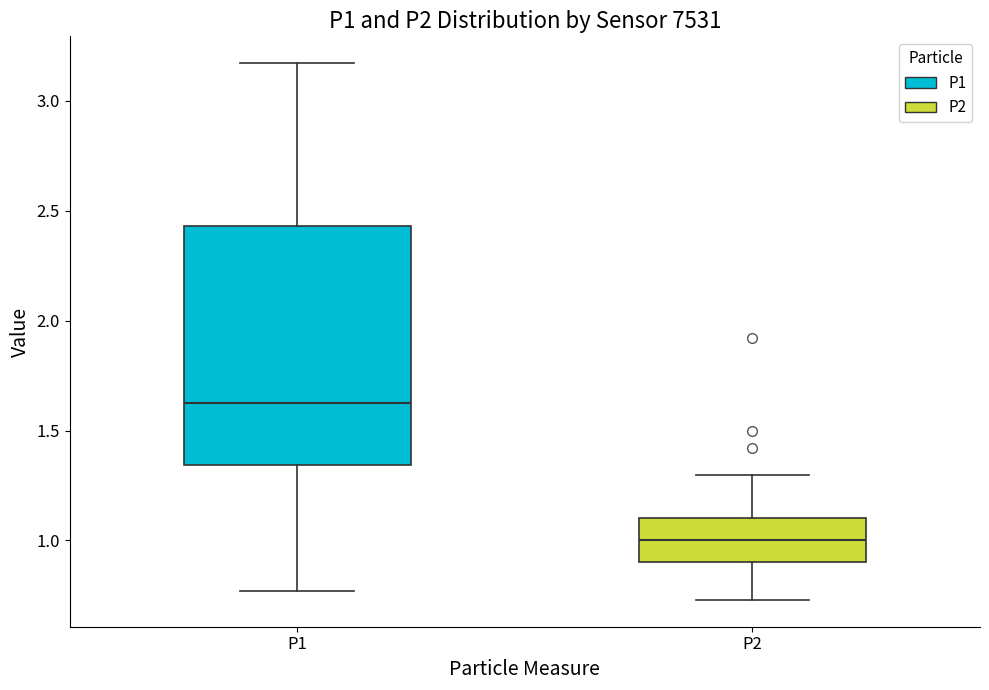

Which box has the lowest median line?

P2